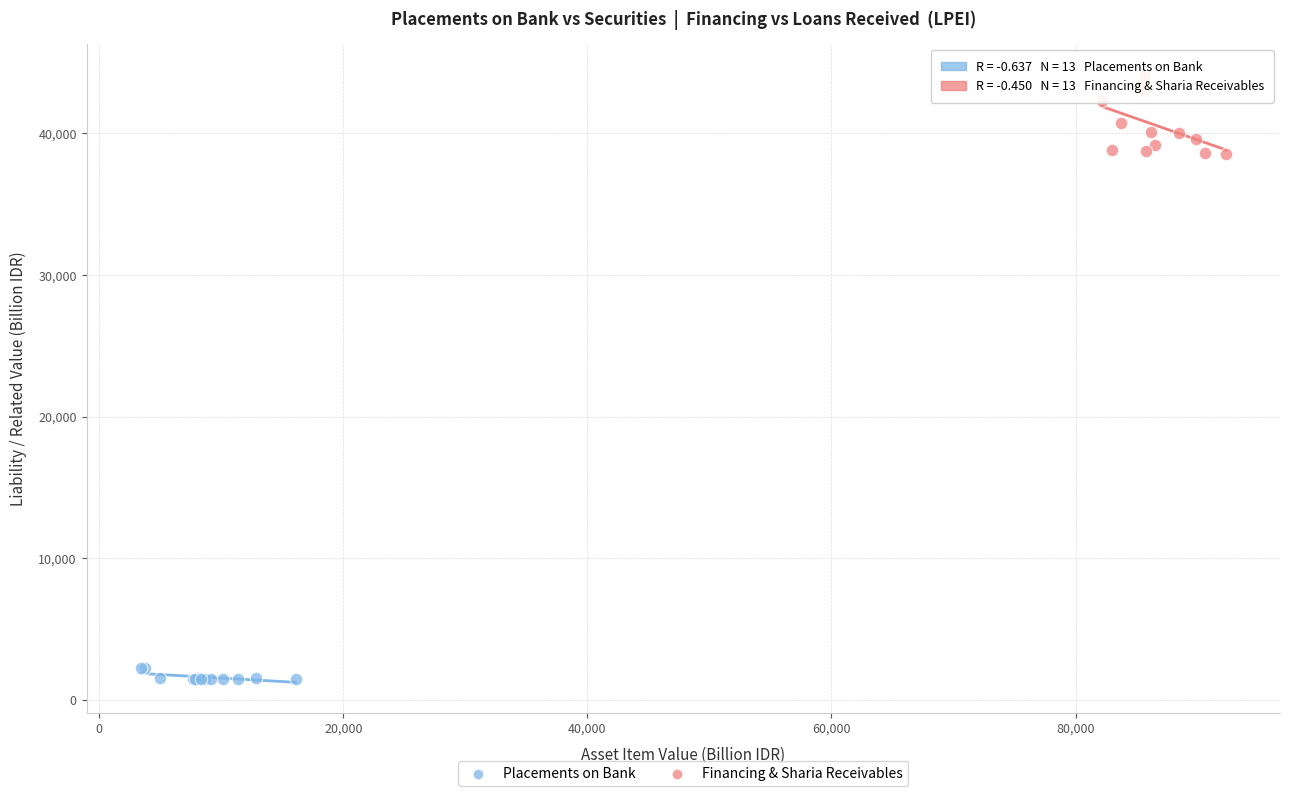

Which series contains the lowest Y value?

Placements on Bank